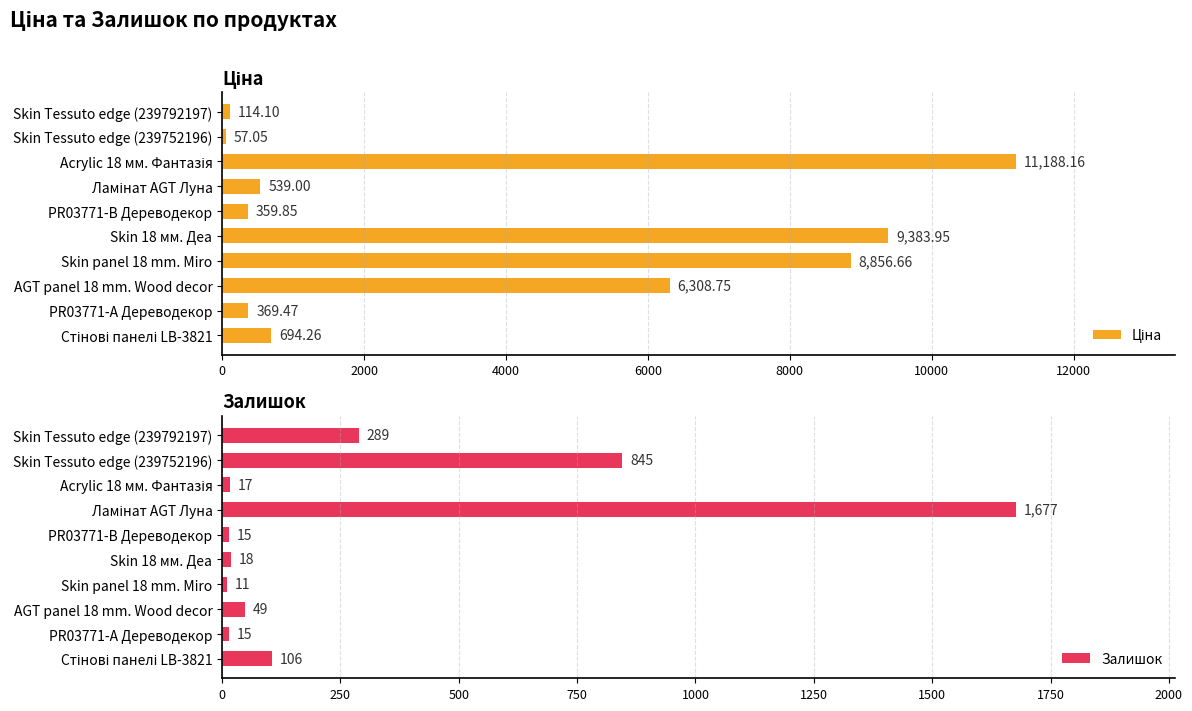

At which label is Залишок closest to 844?

Skin Tessuto edge (239752196)